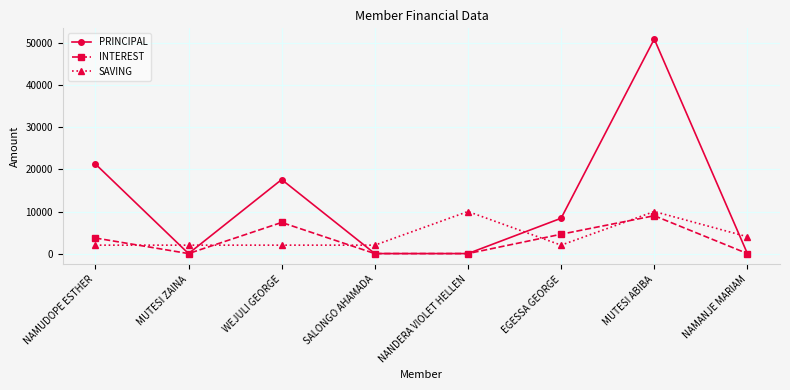

At how many categories does at least one series exceed 22531?

1